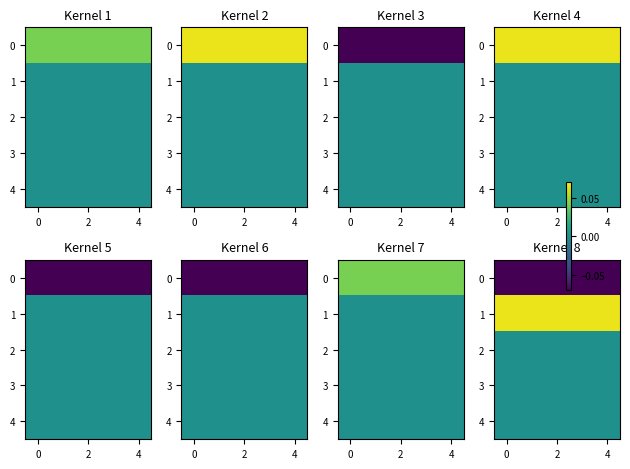

Rank the series by their maximum value, from highest to lowest.

1, 2, 3, 4, 0